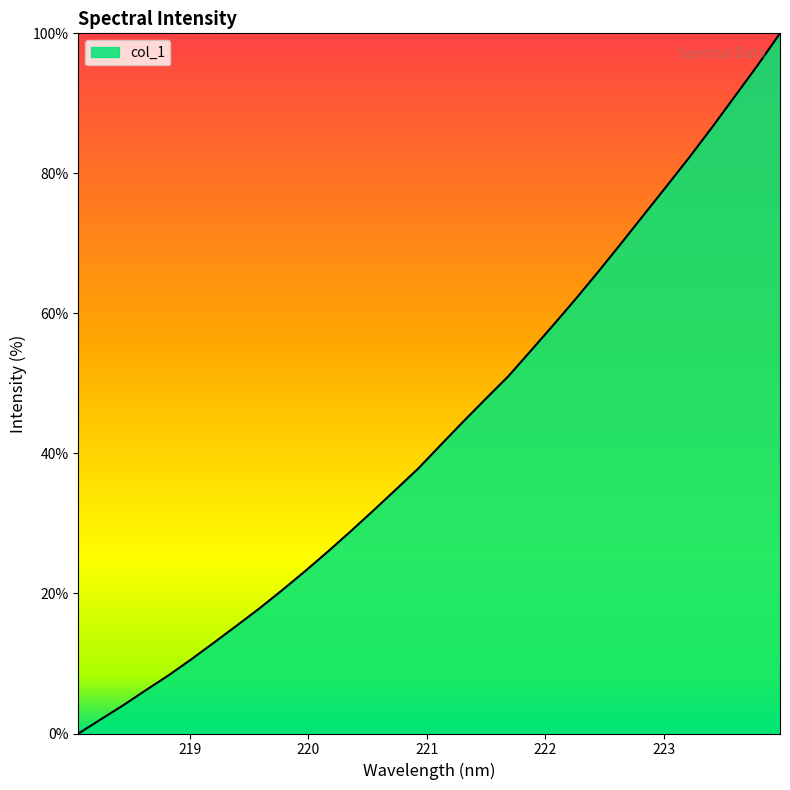

True or false: the data has more than 2 interior local peaks.

False